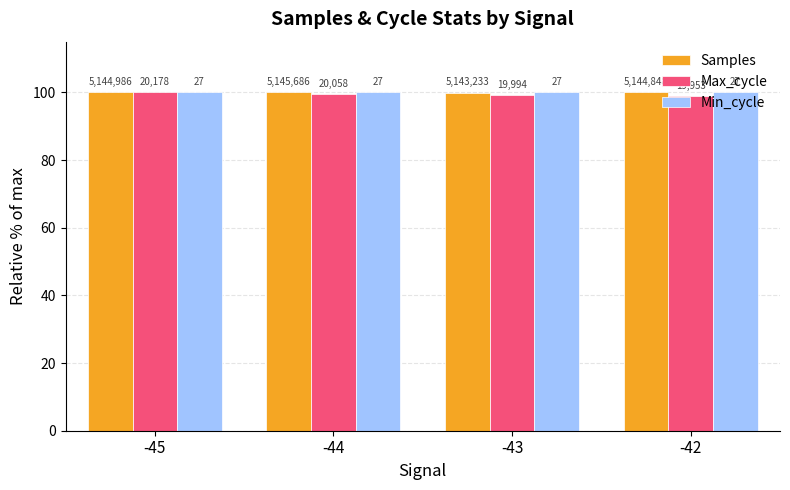

Are the bars horizontal?

No